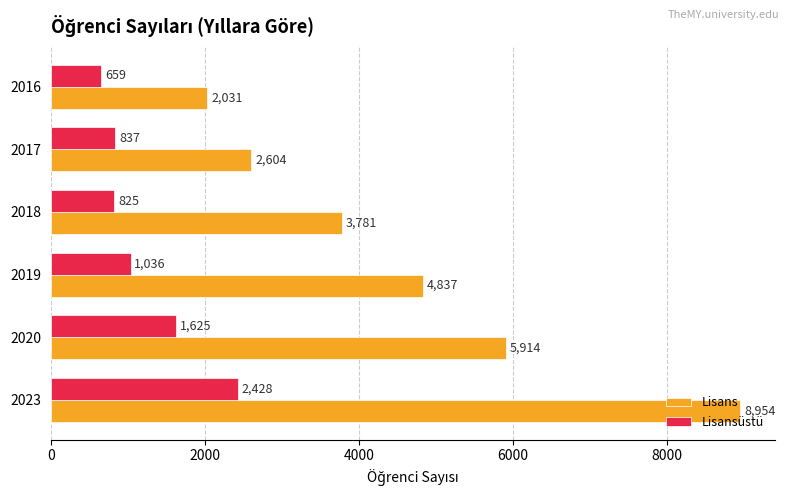

What is the spread (max minus min) of values at 2016?

1372